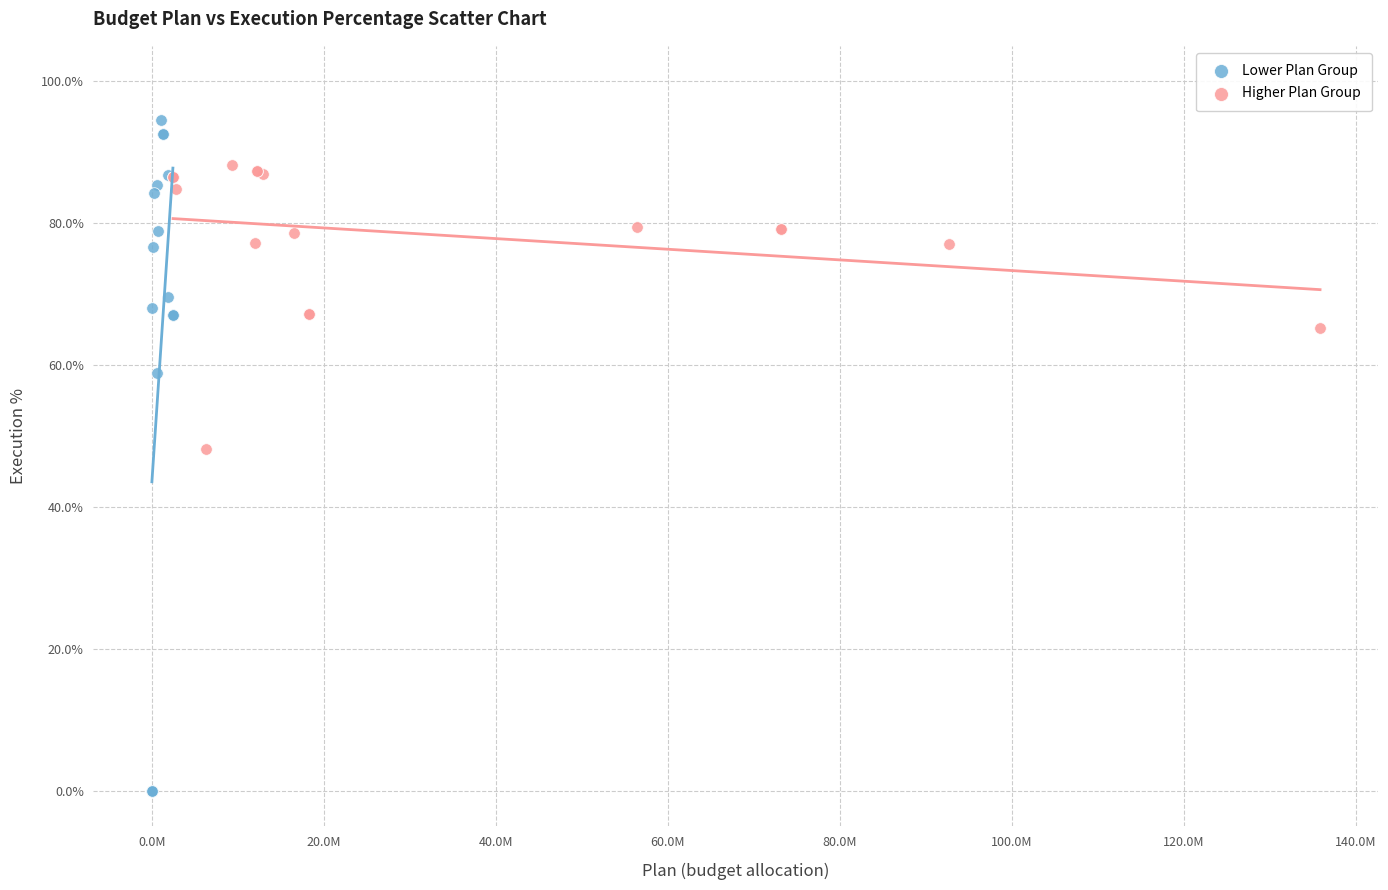

Which series reaches the minimum Y coordinate?

Lower Plan Group